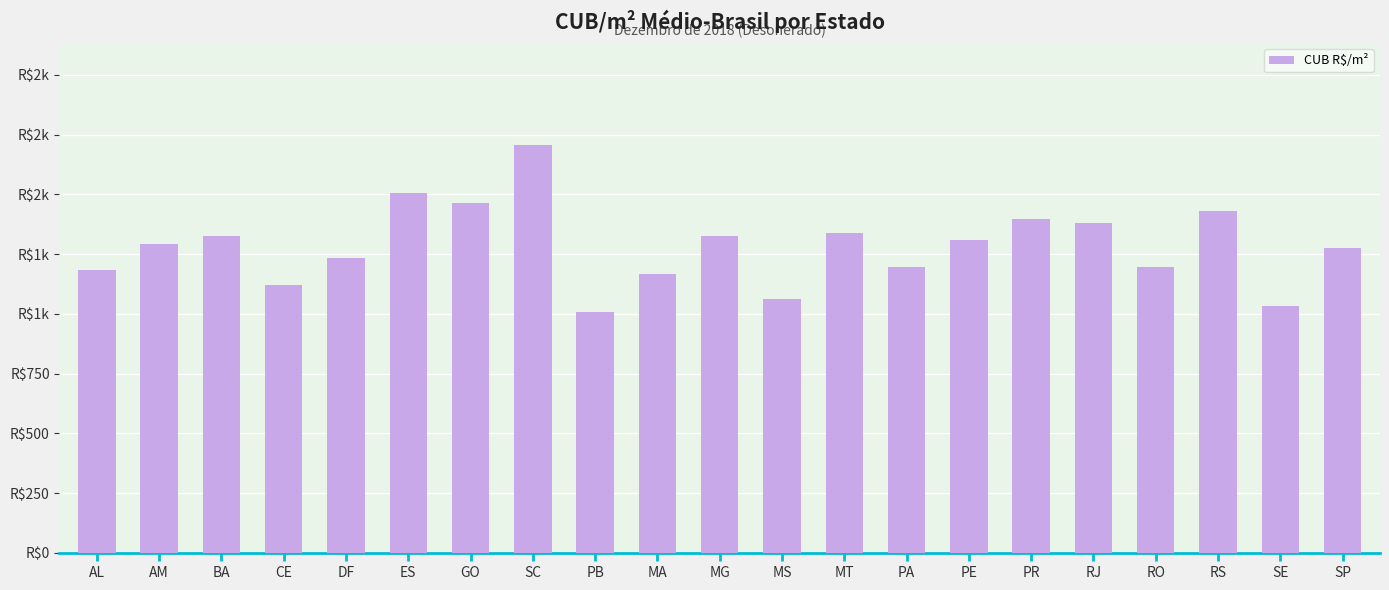

At which category does the chart reach its peak across all series?

SC